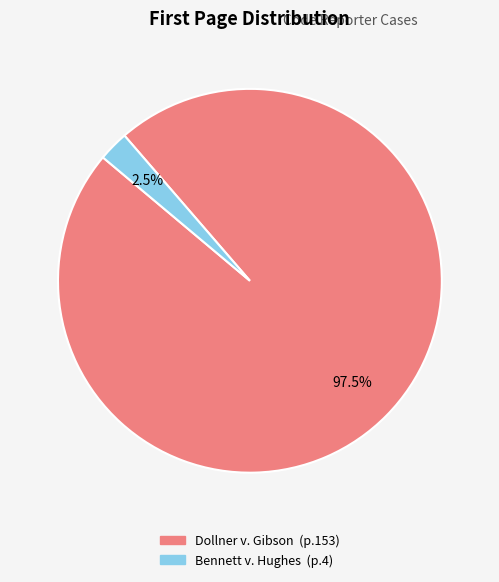

Does Bennett v. Hughes account for over 50% of the chart?

No